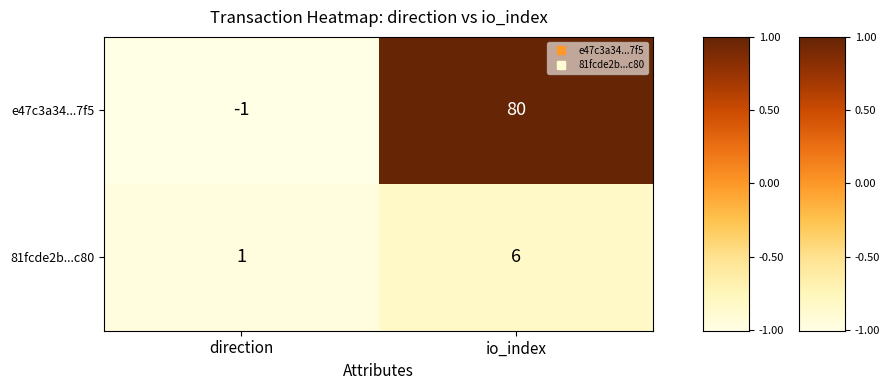

Which series has the widest spread of values?

e47c3a34...7f5